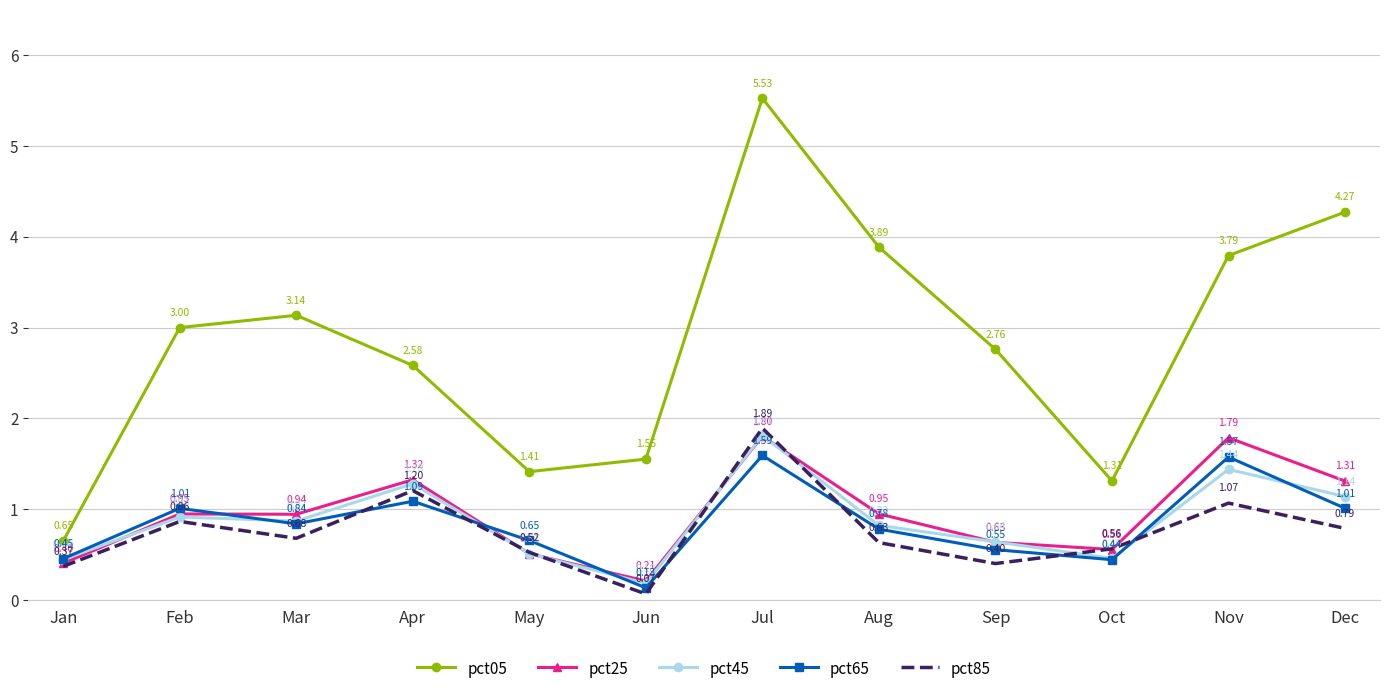

At which label does pct25 reach its peak?

Jul